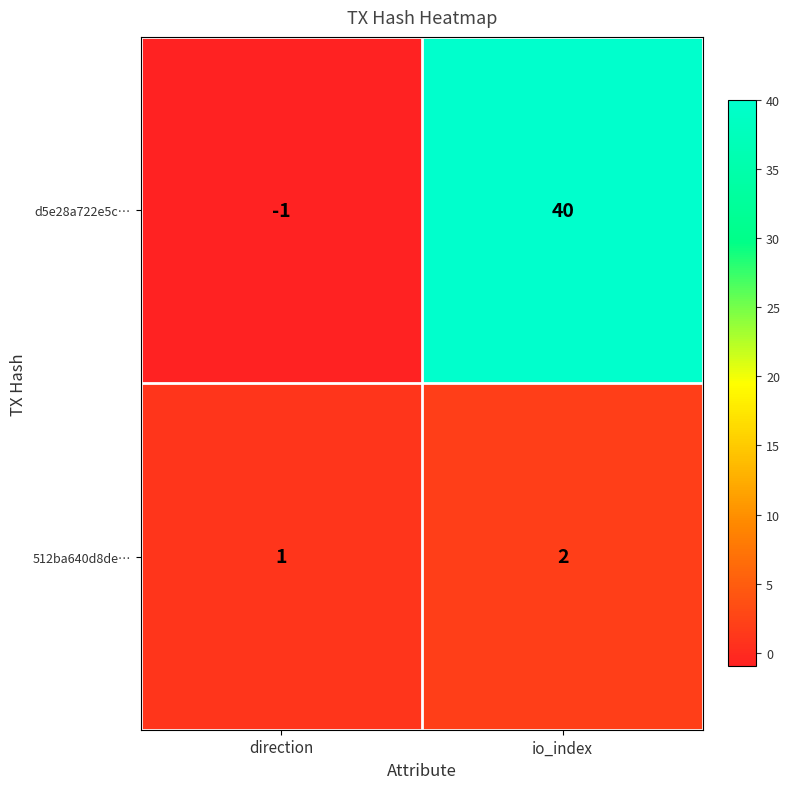

What is the difference between the highest and lowest values at io_index?

38